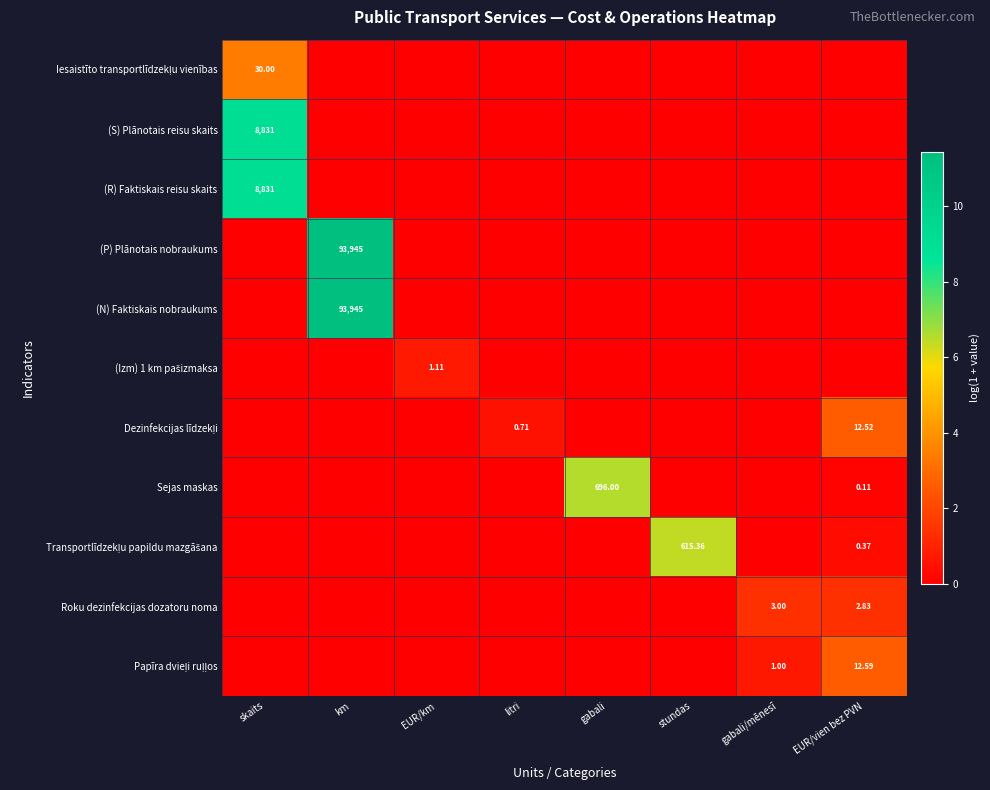

The Transportlīdzekļu papildu mazgāšana series shows 0.0 at km. True or false?

True